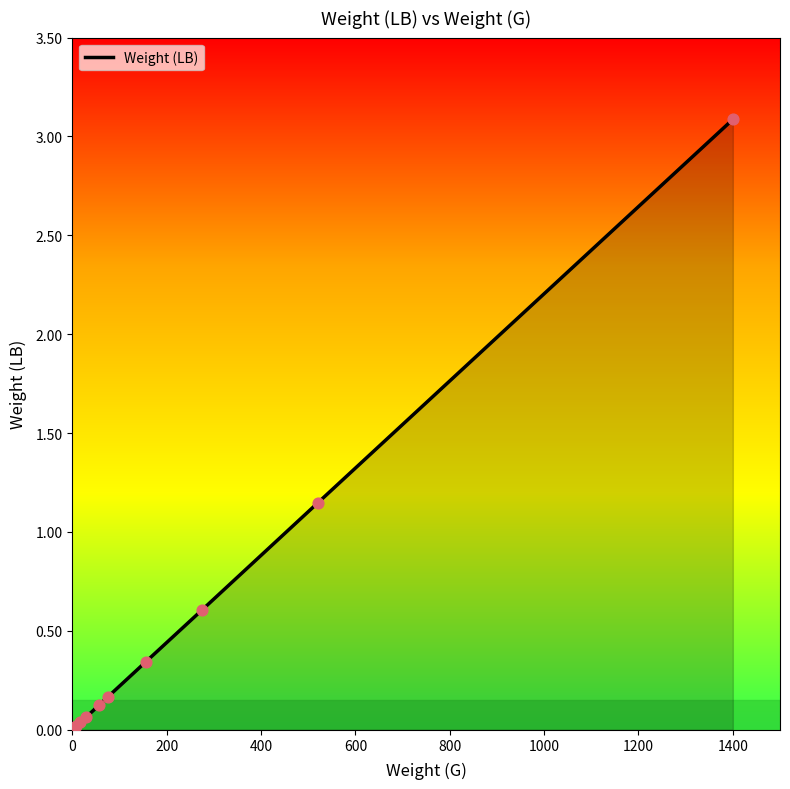

What is the difference between the maximum and minimum values?

3.1